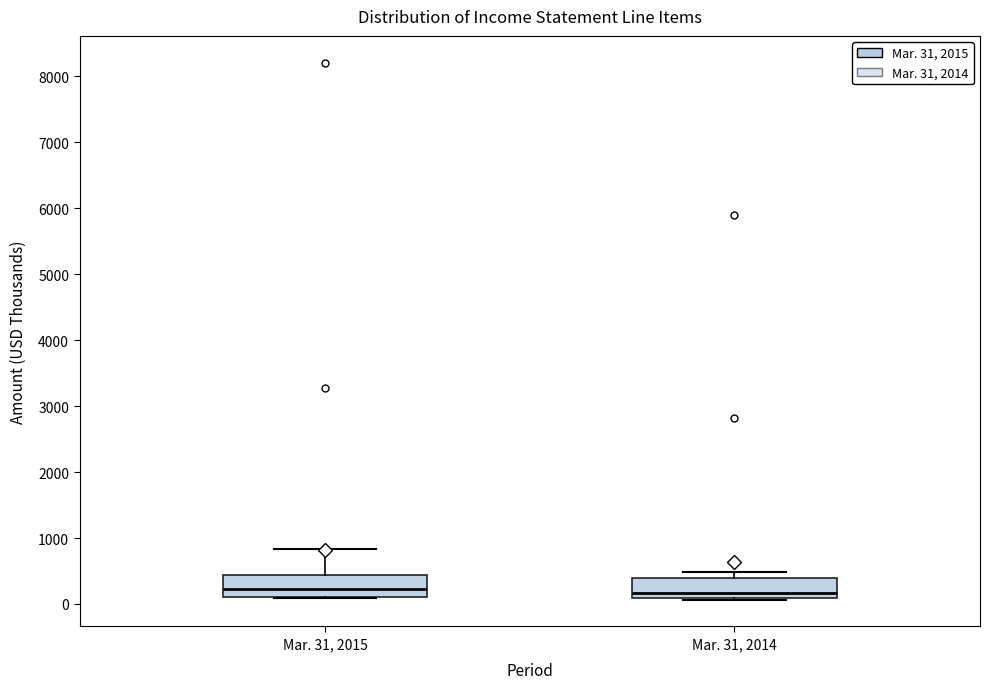

Where does the median line of the box for Mar. 31, 2015 sit on the y-axis? The values are not printed on the chart, so give them approximately, as read against the axis.

200